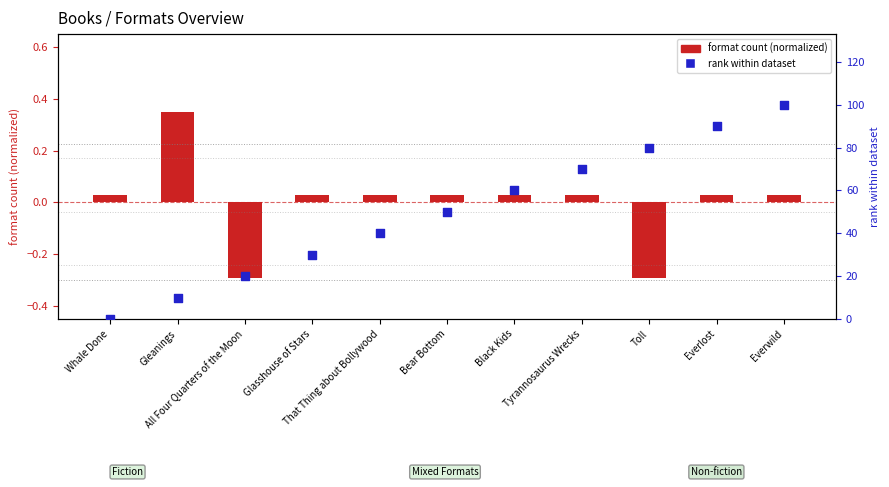

What are all the series names shown in the legend?

format count (normalized), rank within dataset